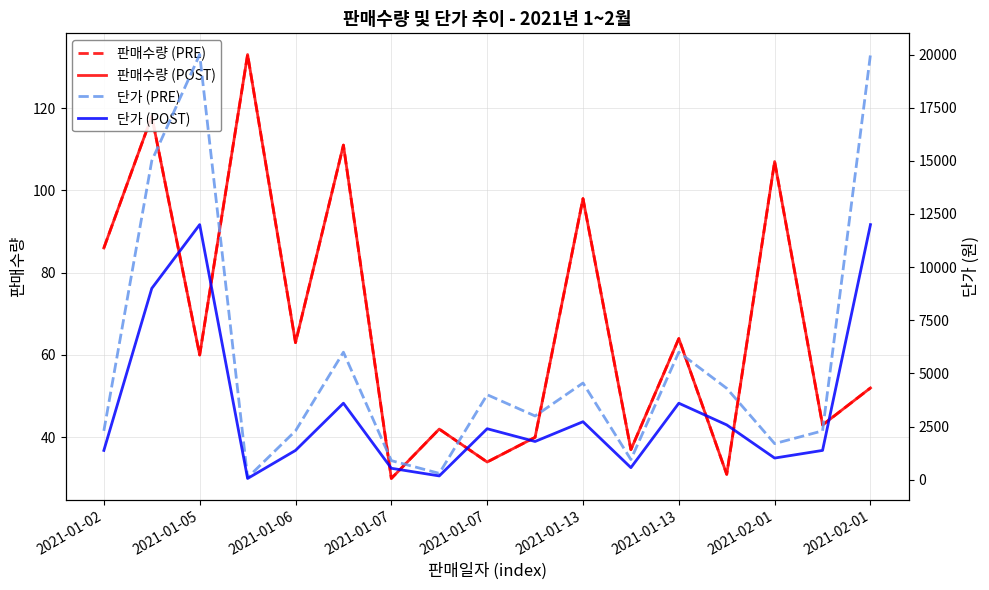

Rank the series by their maximum value, from highest to lowest.

단가 (PRE), 단가 (POST), 판매수량 (PRE), 판매수량 (POST)